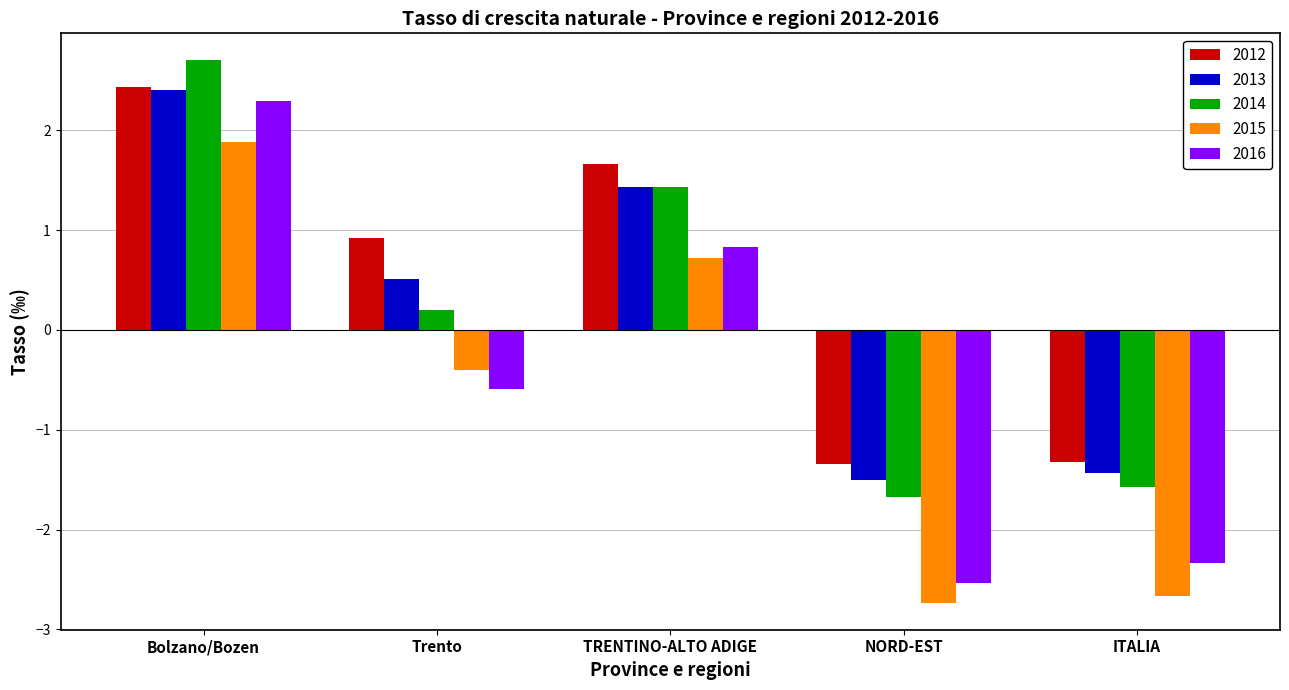

Rank the series at ITALIA from highest to lowest value.

2012, 2013, 2014, 2016, 2015